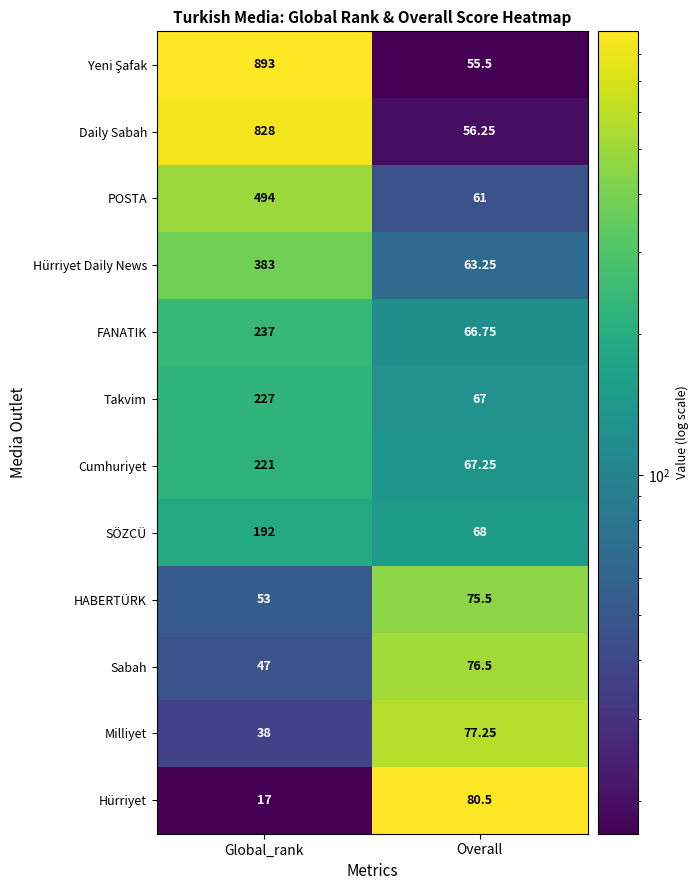

At which category is the sum across all series the highest?

Global_rank